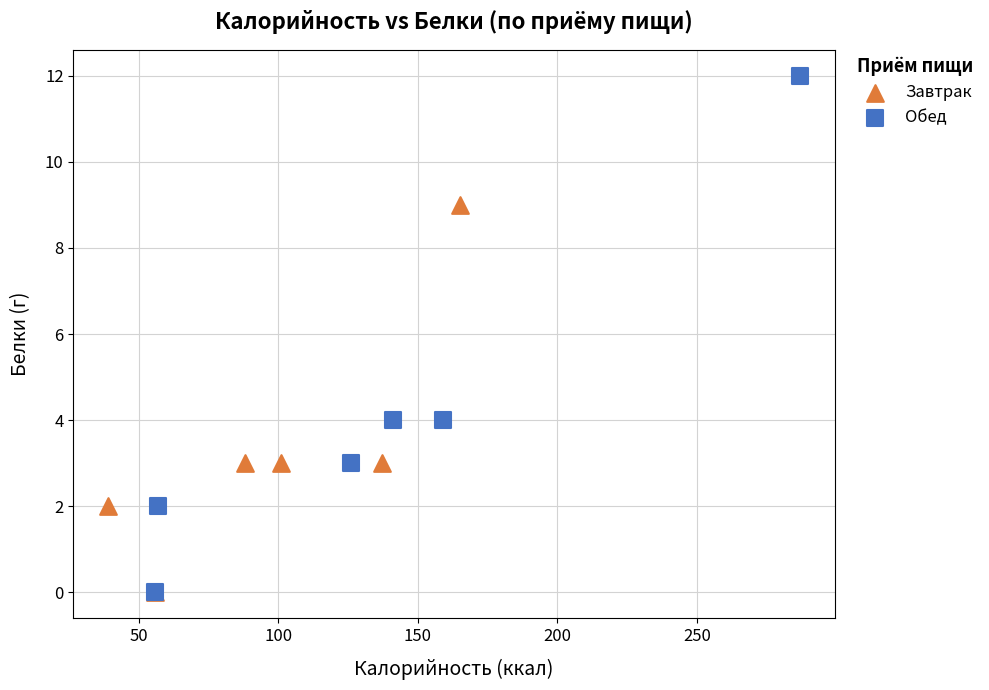

What are all the series names shown in the legend?

Завтрак, Обед